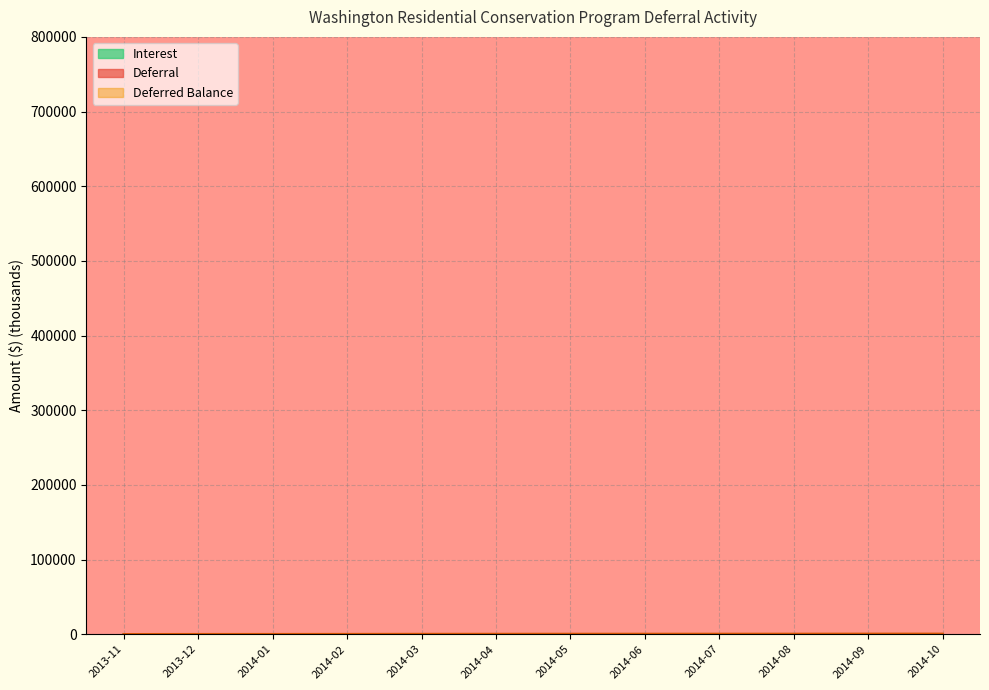

True or false: Deferred Balance and Interest intersect in this chart.

False